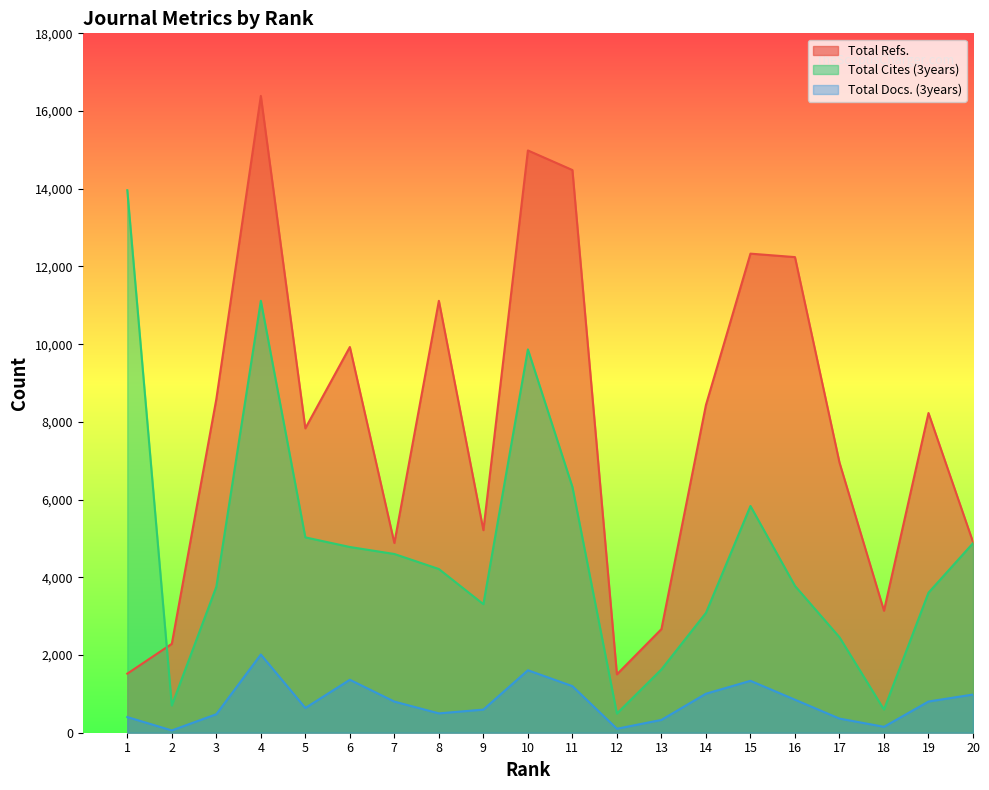

Read the Total Cites (3years) value at 15, to the nearest 50.

5850